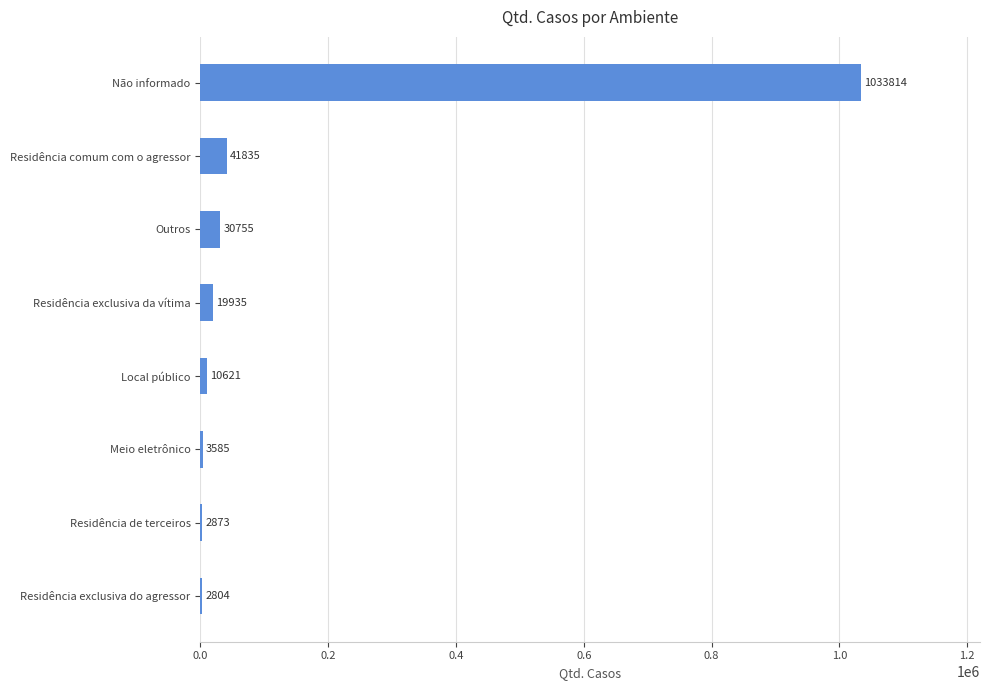

What is the sum of the values at Local público and Residência de terceiros?

13494